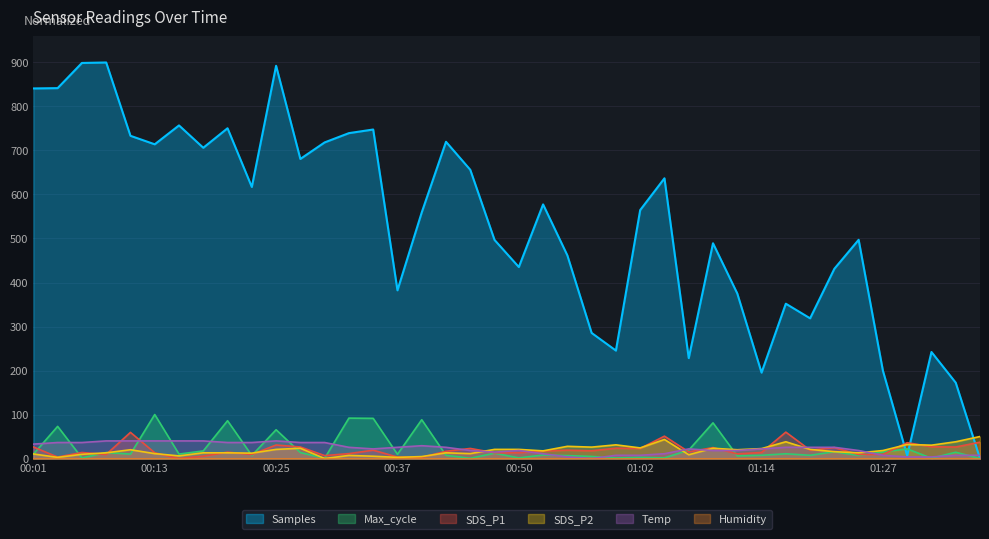

What is the average value of the Max_cycle series?

23.5